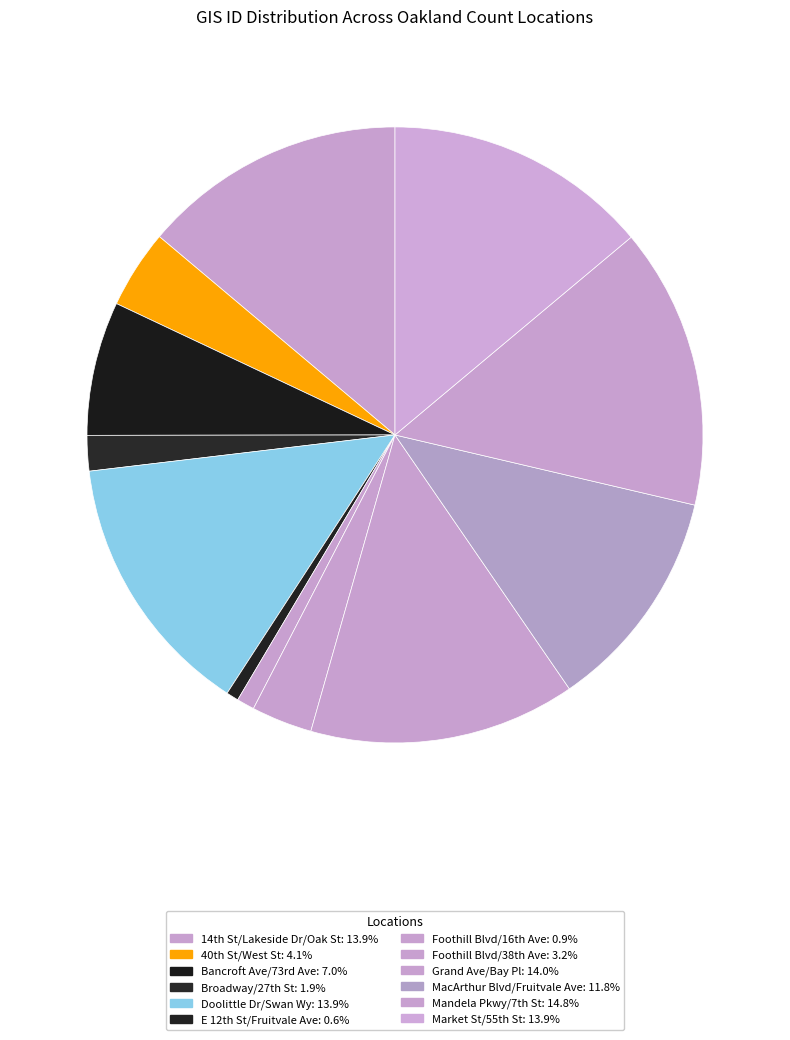

To the nearest percent, what is the average slice percentage?

8%